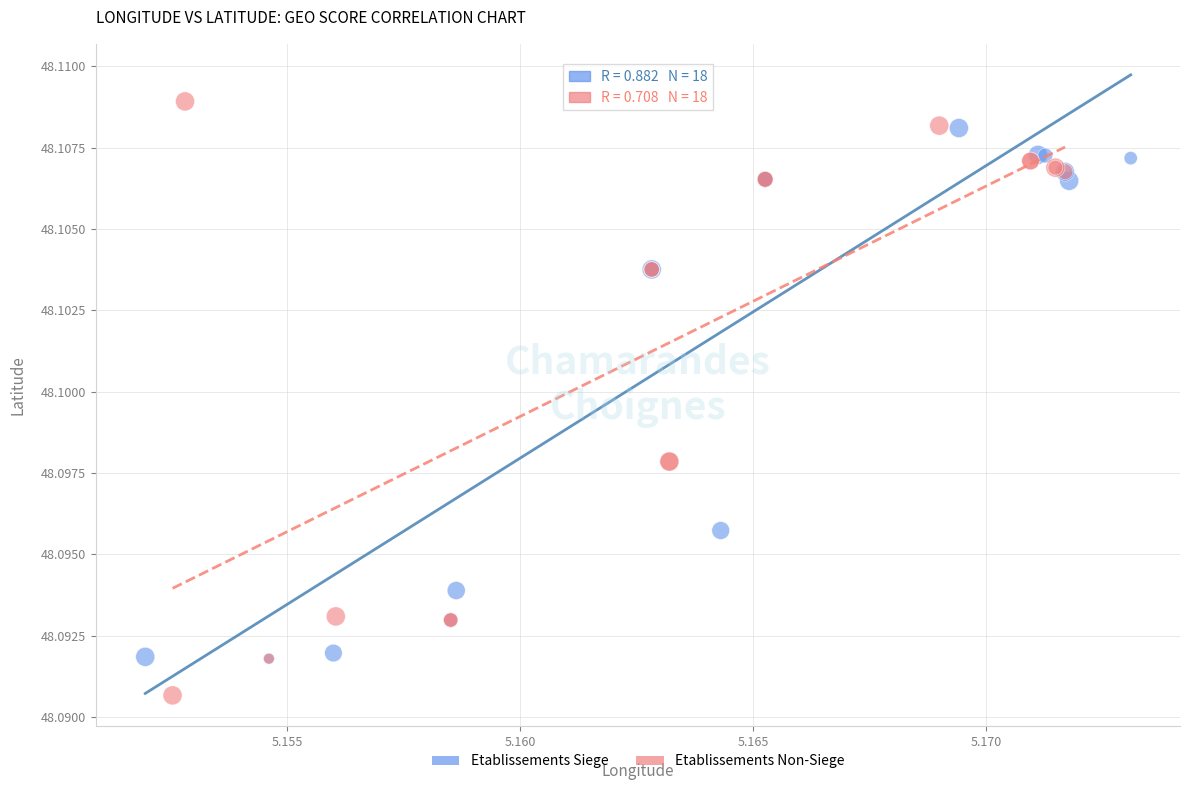

Which series has the largest Y range (max minus min)?

Etablissements Non-Siege